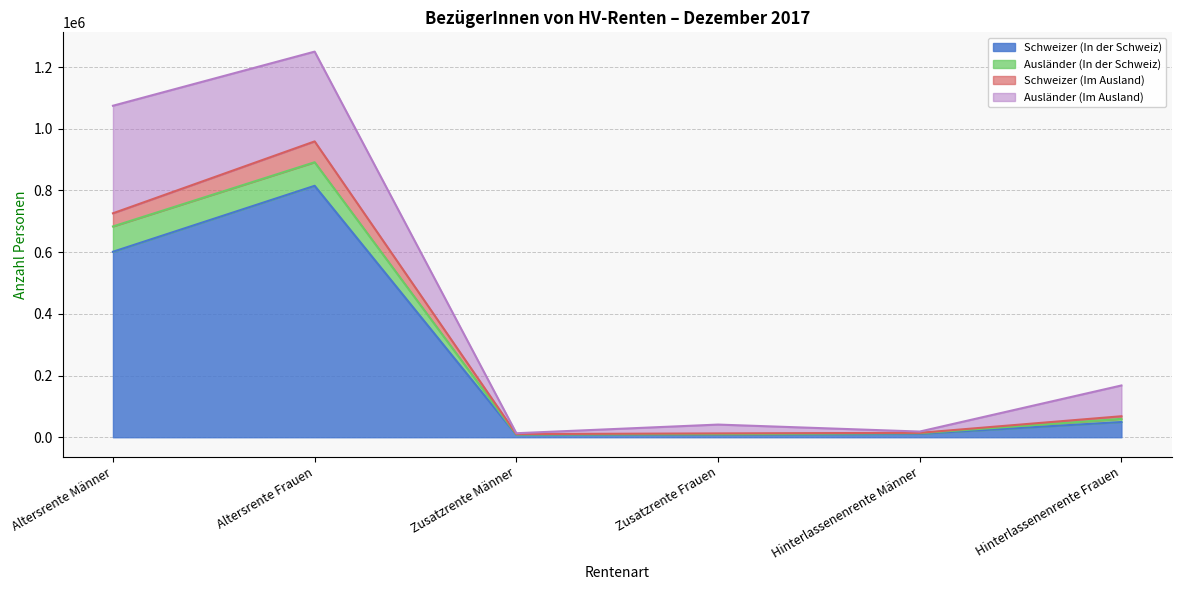

At which label does Schweizer (In der Schweiz) reach its peak?

Altersrente Frauen